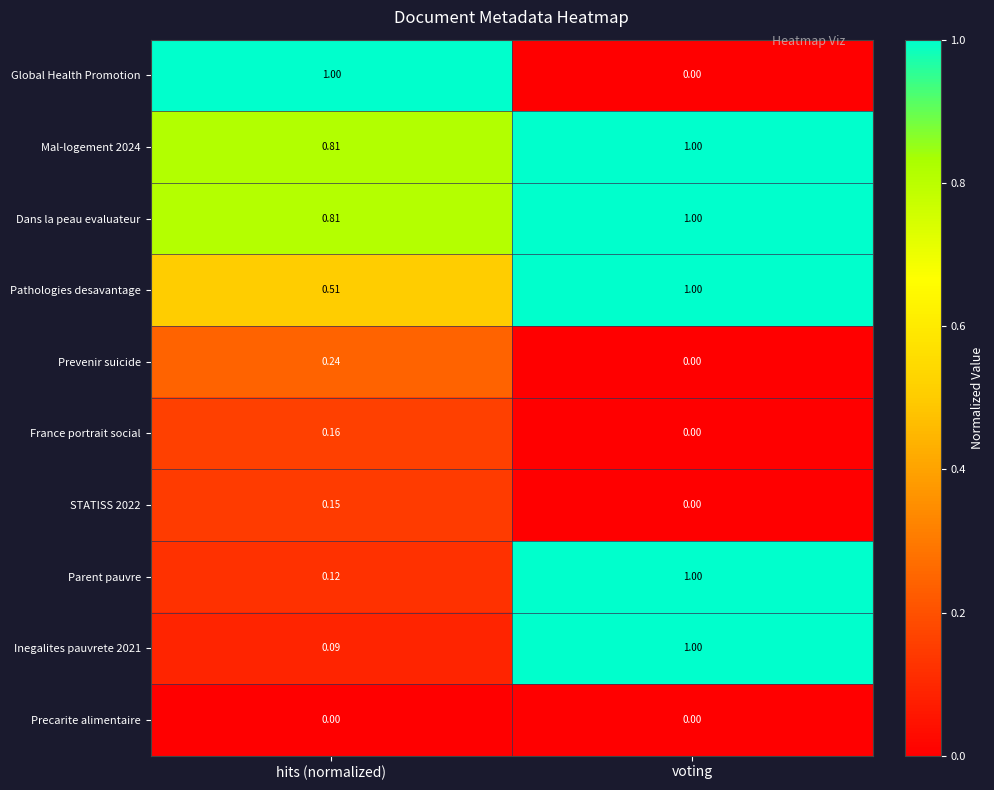

Which series has the largest range (max minus min)?

Global Health Promotion